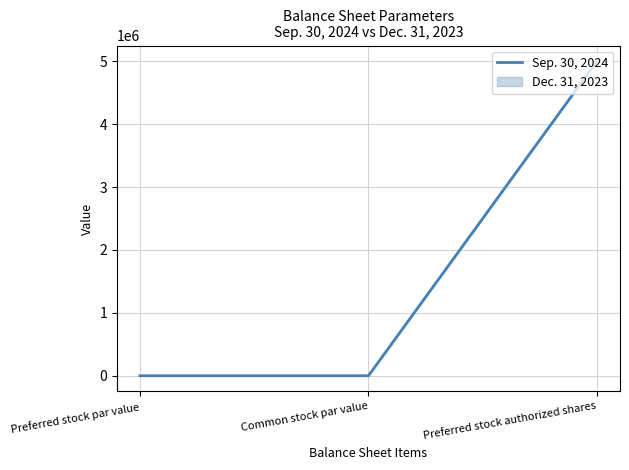

Rank the categories by value from highest to lowest.

Preferred stock authorized shares, Preferred stock par value, Common stock par value